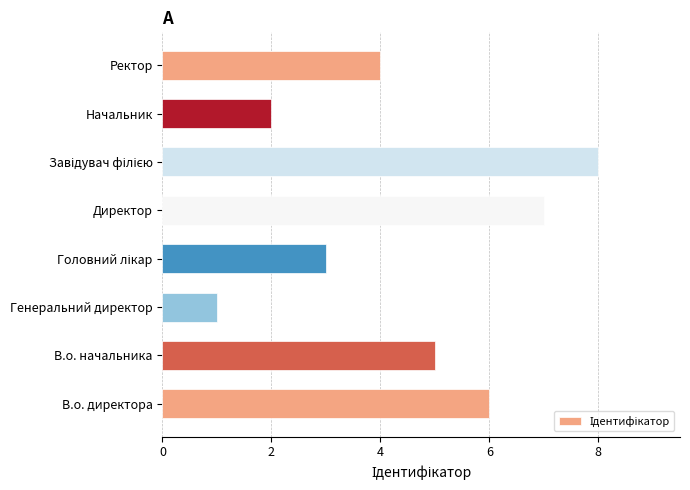

Approximately how many times larger is the value at В.о. директора compared to Ректор?

1.5